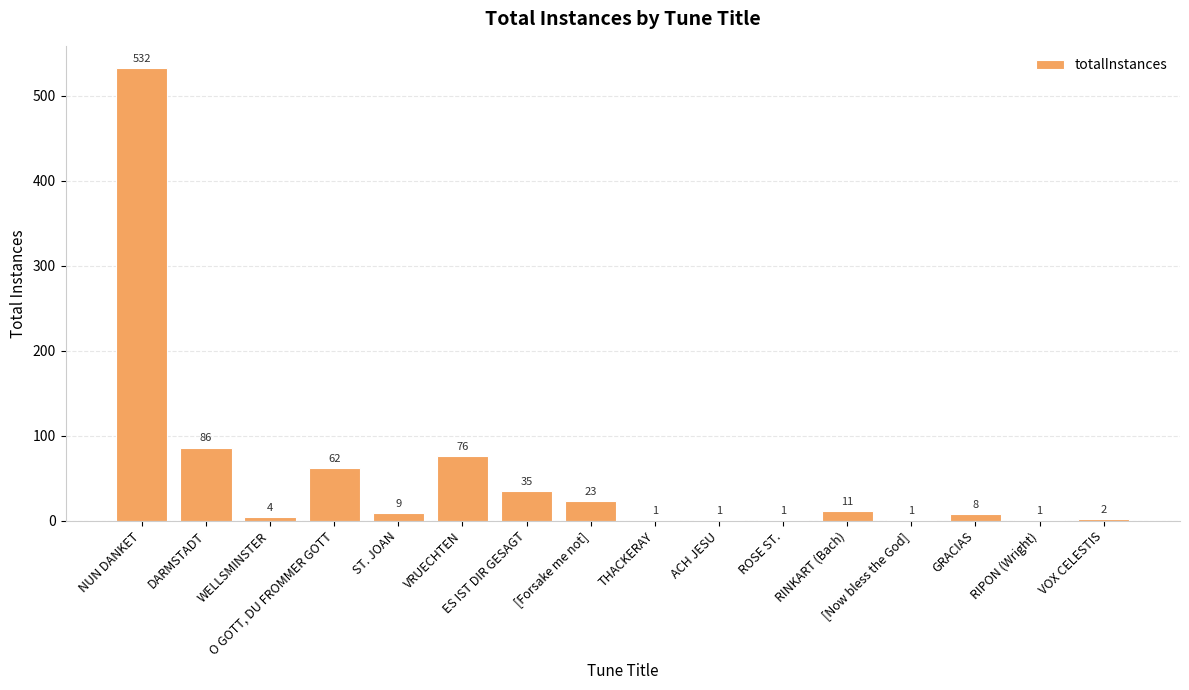

What is the sum of all values?

853